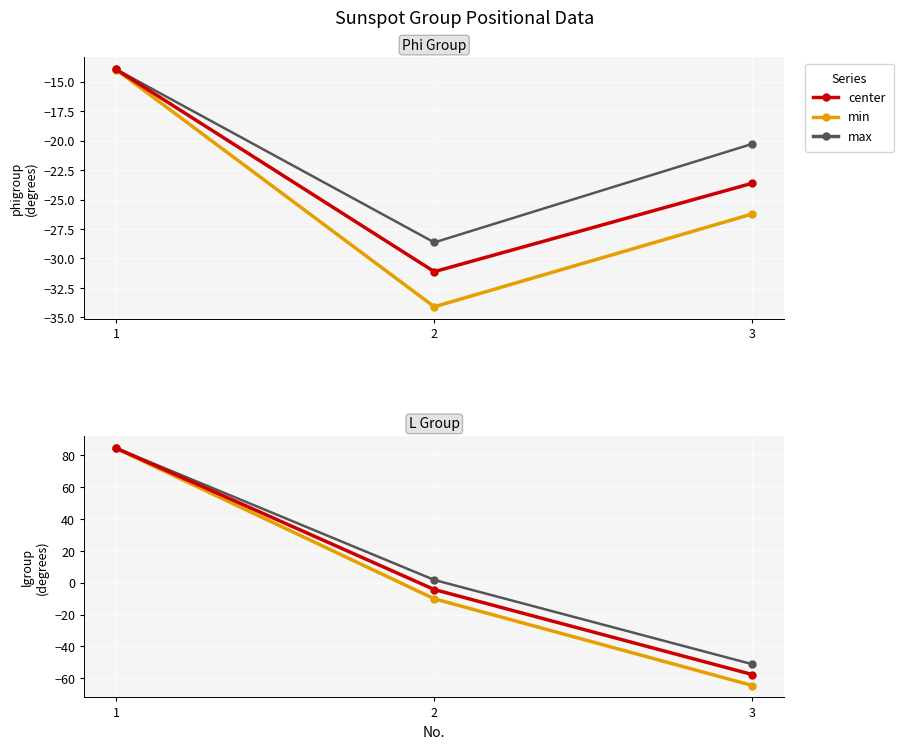

Which series has the largest total across all categories?

lgroup(max)